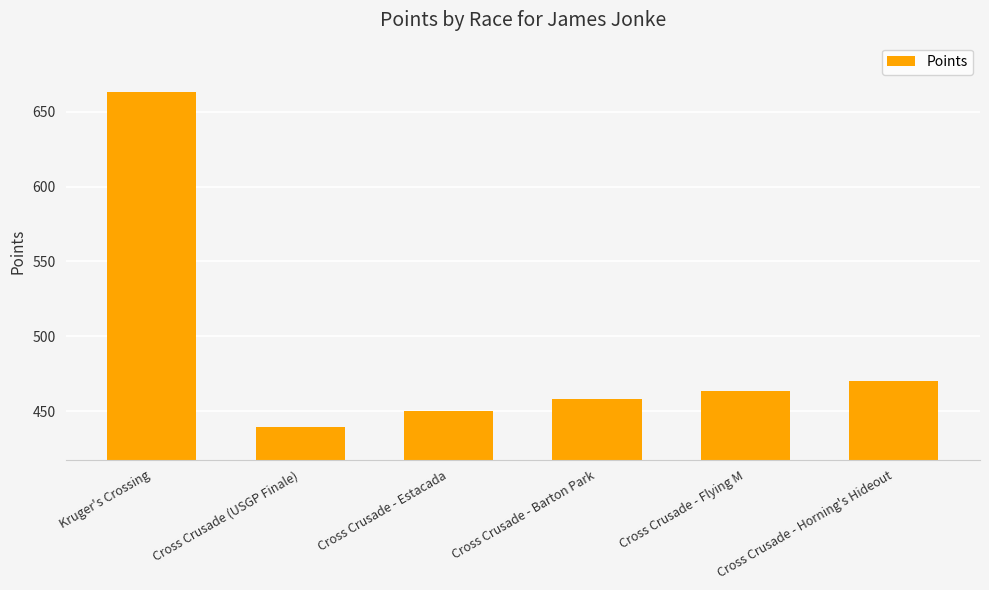

Approximately how many times larger is the value at Cross Crusade - Flying M compared to Cross Crusade - Horning's Hideout?

1.0